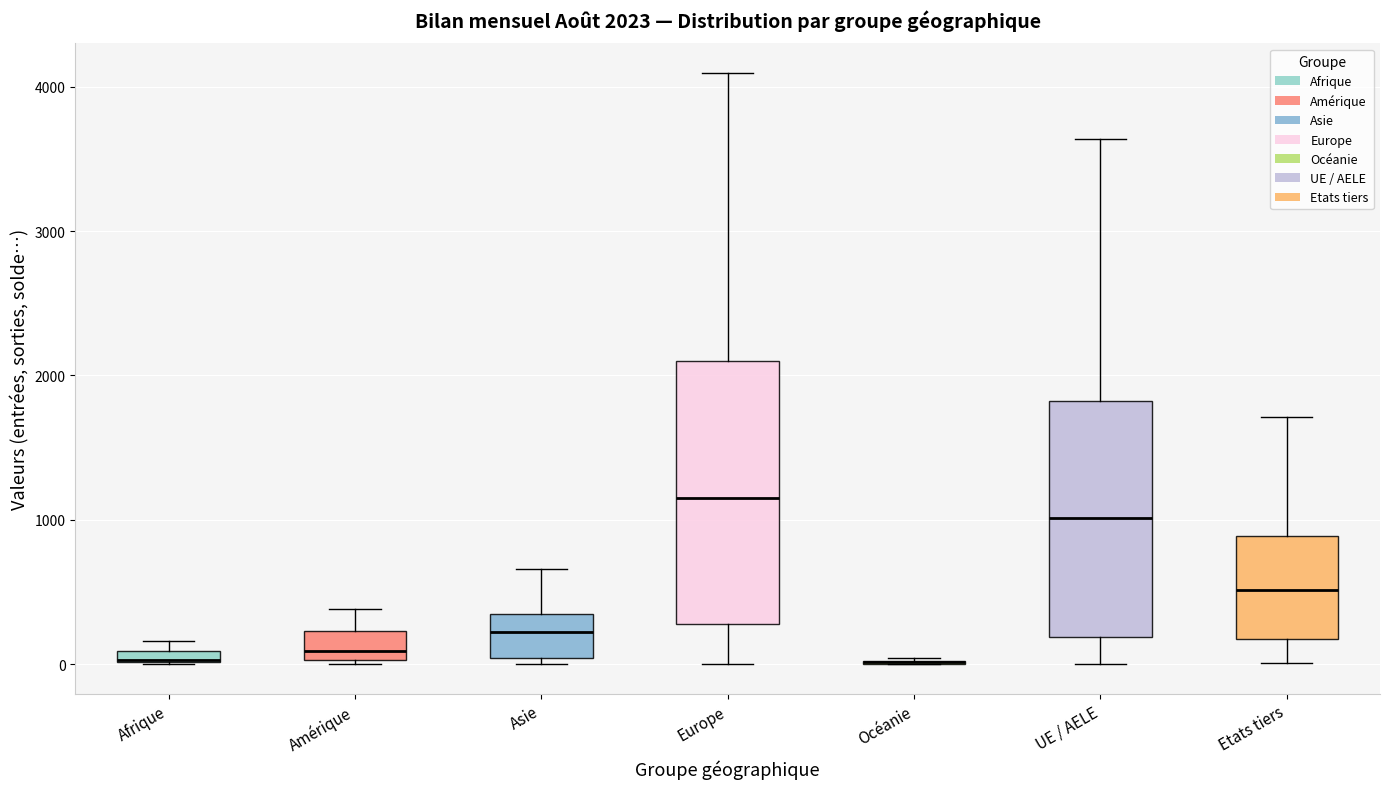

Comparing the boxes themselves (not the whiskers), which one is the tallest?

Europe